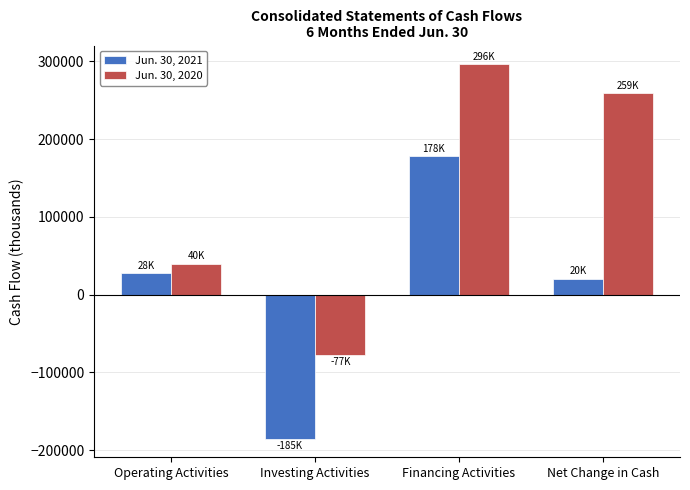

What is the difference between the second highest and minimum values in the Jun. 30, 2021 series?

212494